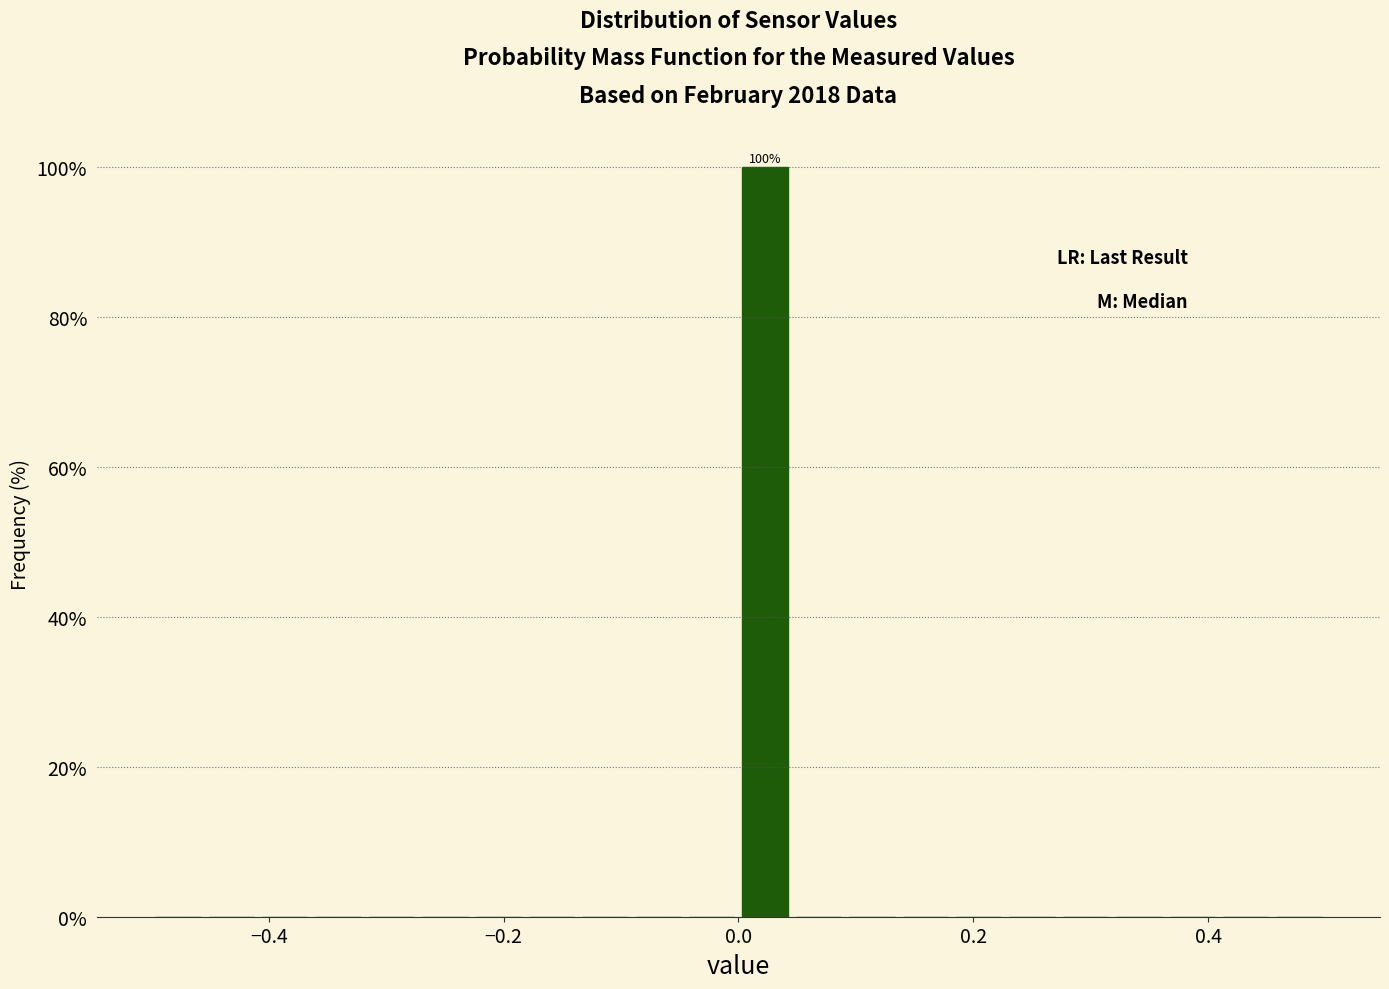

Around what value on the x-axis is the tallest bar? Give the approximate position of its centre, as read against the axis.

0.02